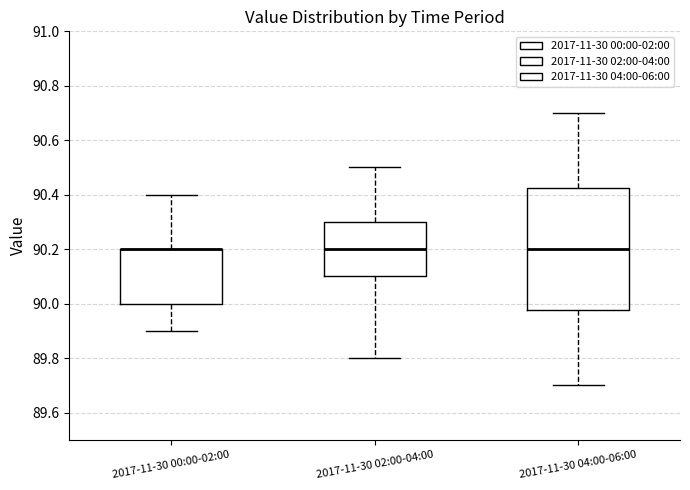

Where does the upper whisker of the box for 2017-11-30 04:00-06:00 end on the y-axis? The values are not printed on the chart, so give them approximately, as read against the axis.

90.70